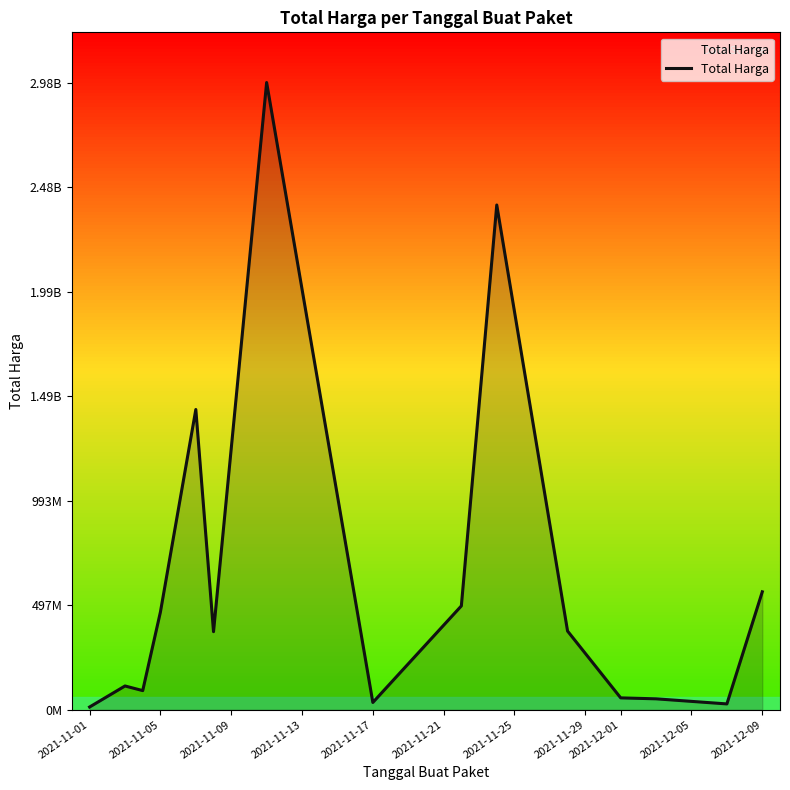

Does the chart have visible grid lines?

No